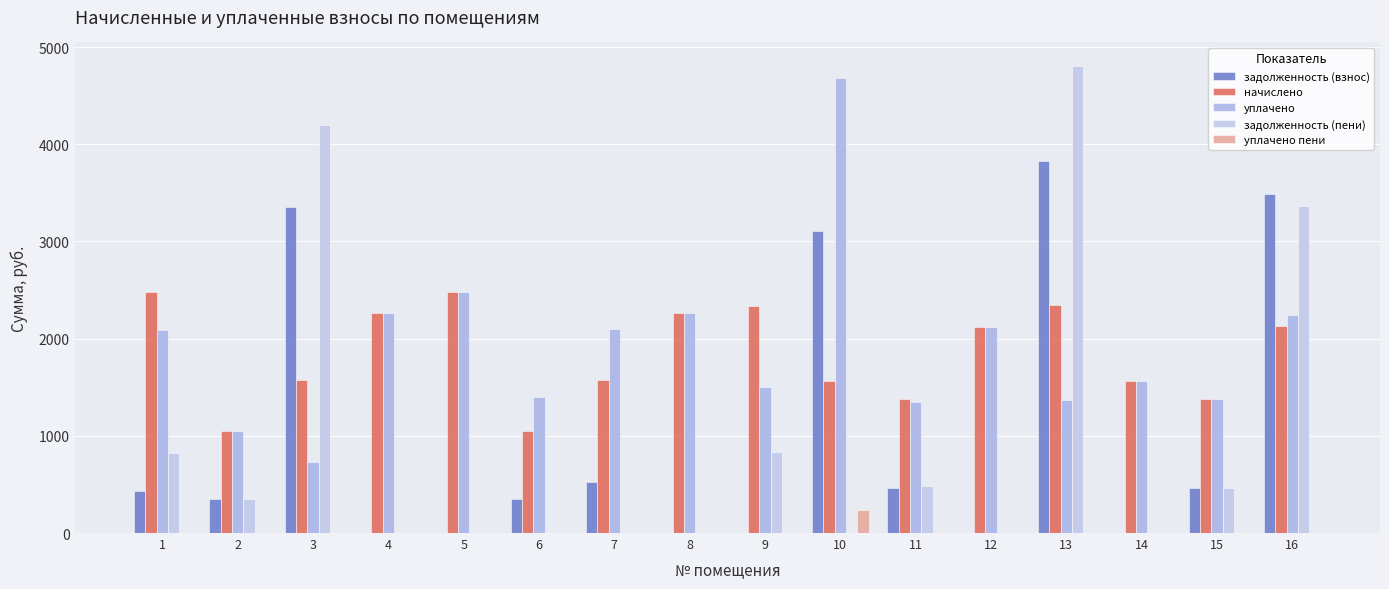

What is the difference between the second highest and second lowest values in the уплачено series?

1437.1